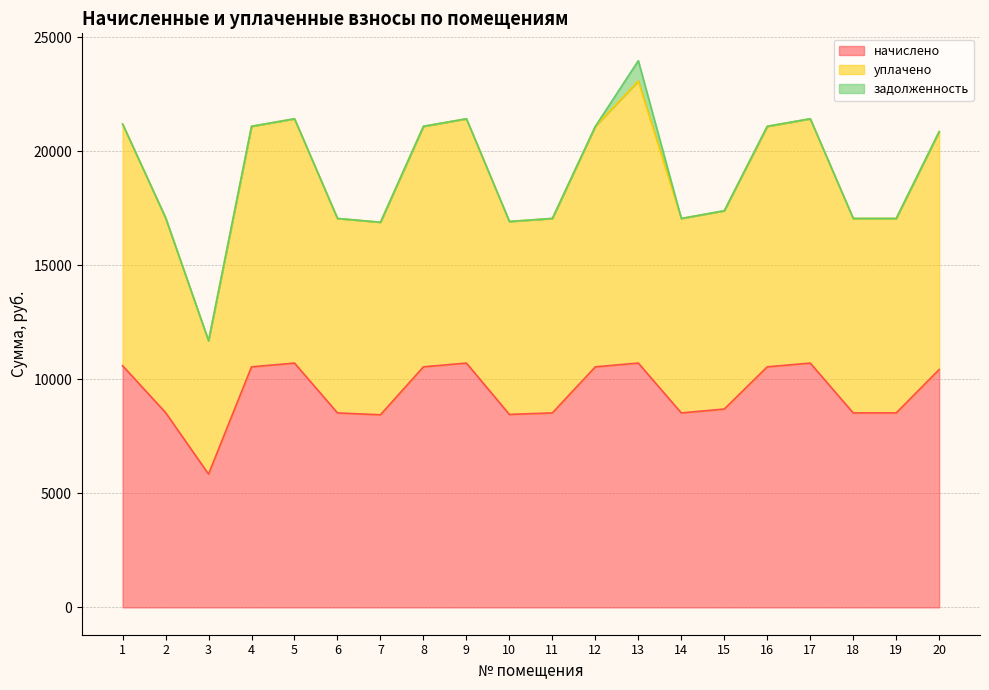

True or false: уплачено and начислено intersect in this chart.

False